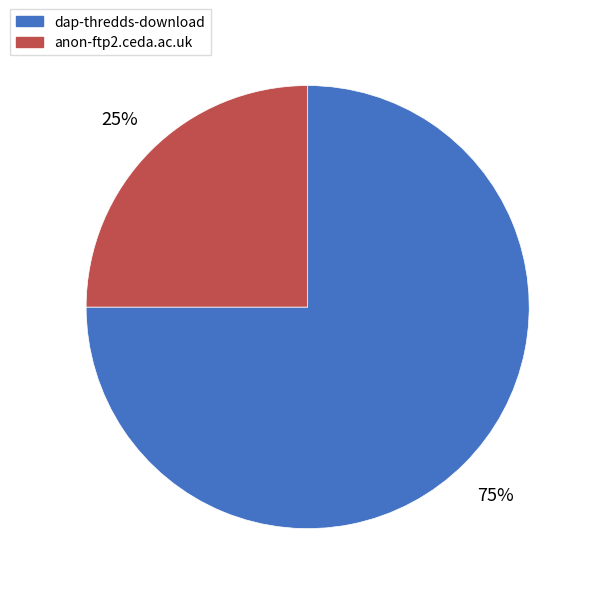

Is dap-thredds-download the majority of the pie?

Yes